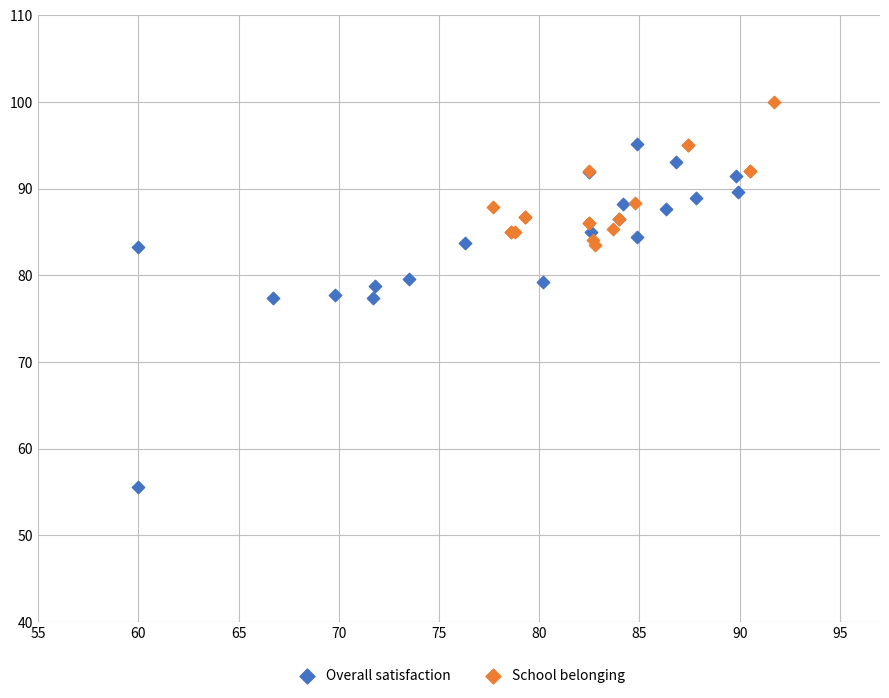

Which series has the largest Y range (max minus min)?

Overall satisfaction